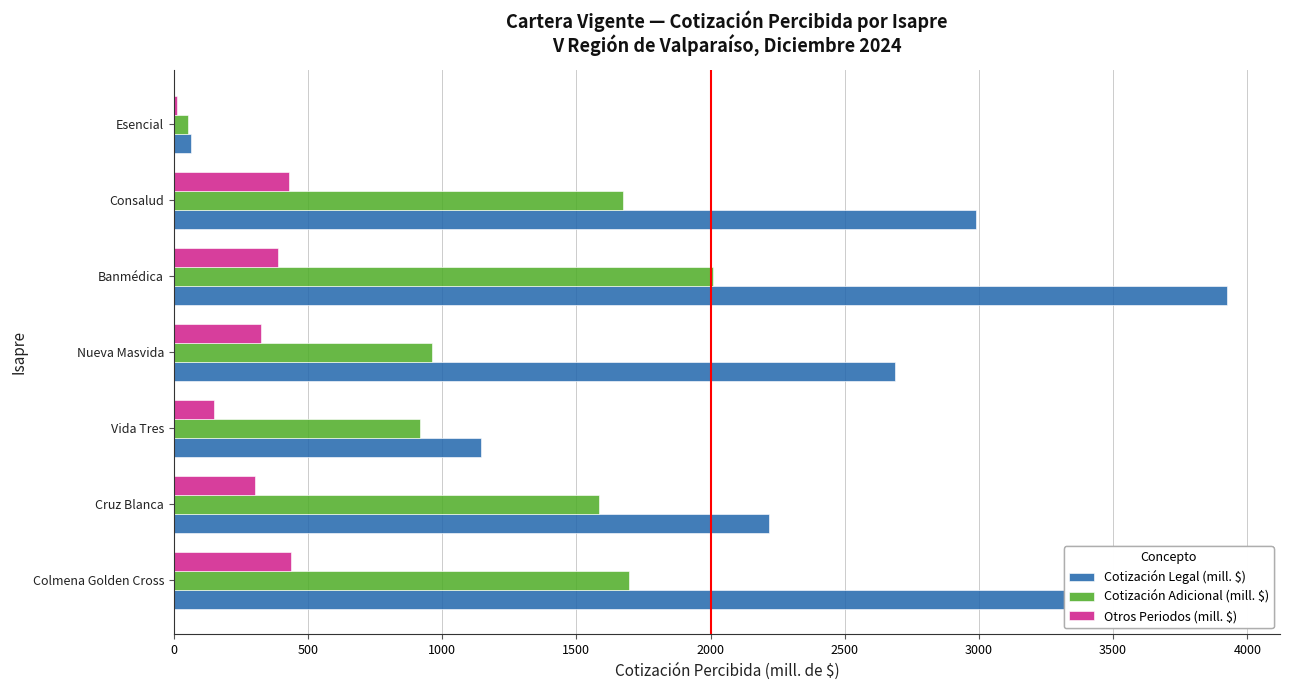

What are all the series names shown in the legend?

Cotización Legal (mill. $), Cotización Adicional (mill. $), Otros Periodos (mill. $)